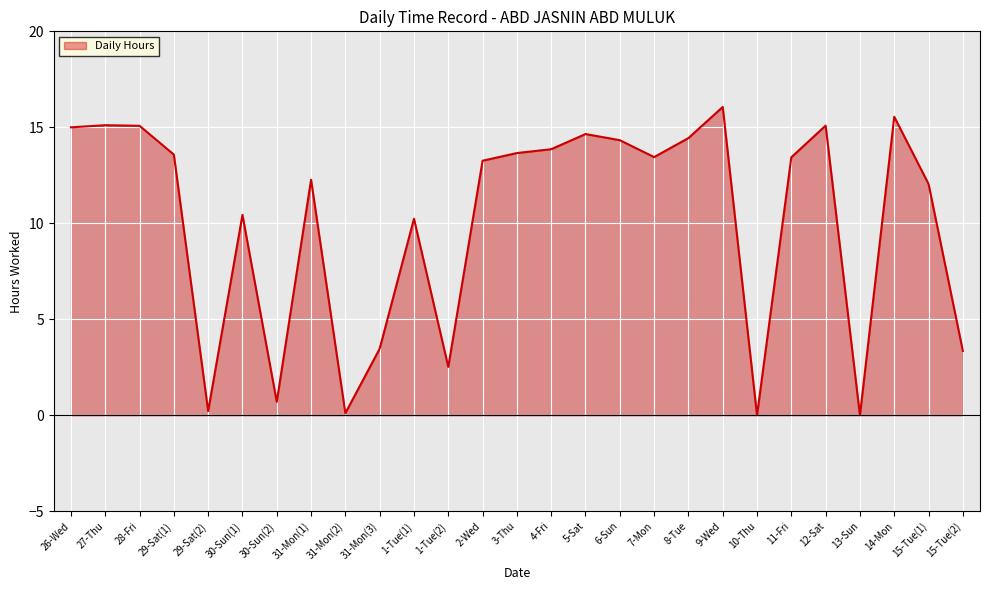

The value at 4-Fri is 20.8. True or false?

False